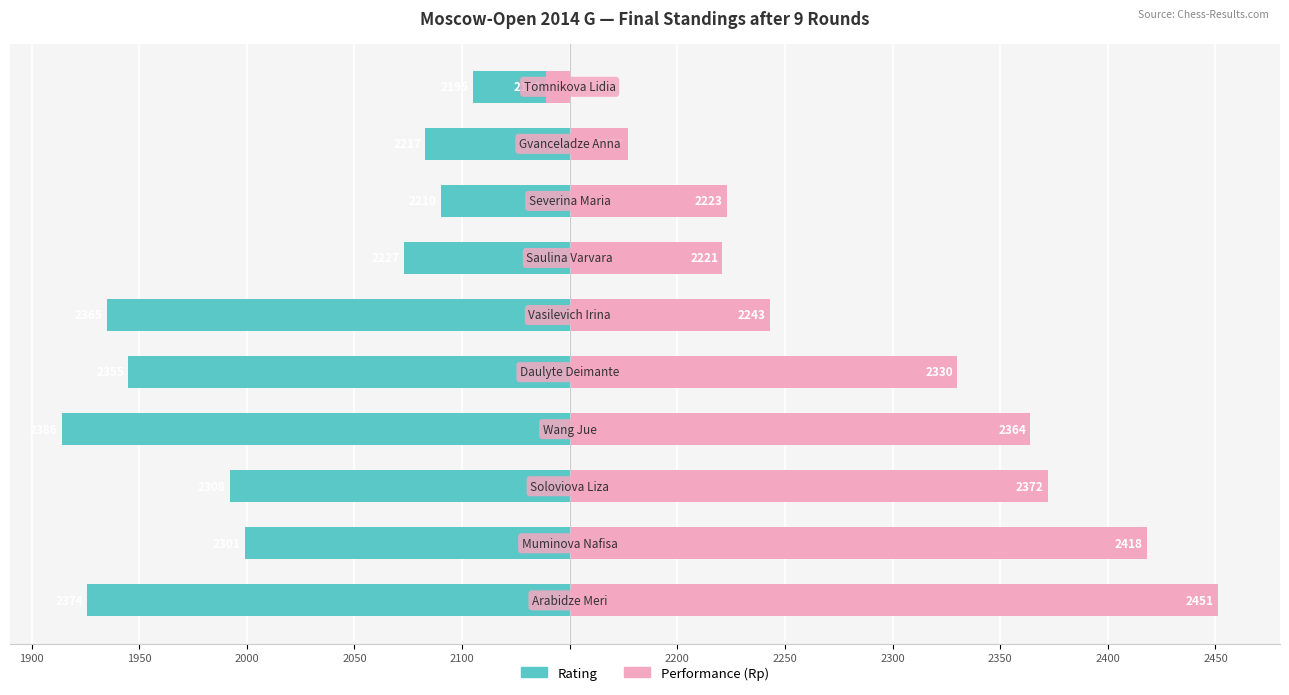

What are all the series names shown in the legend?

Rating, Performance (Rp)